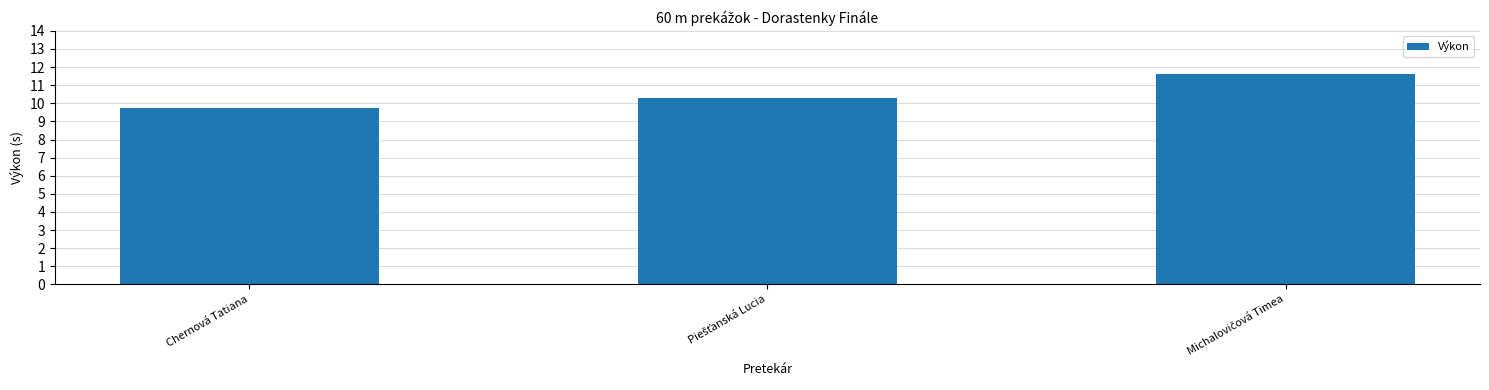

How many distinct data groups are displayed?

1